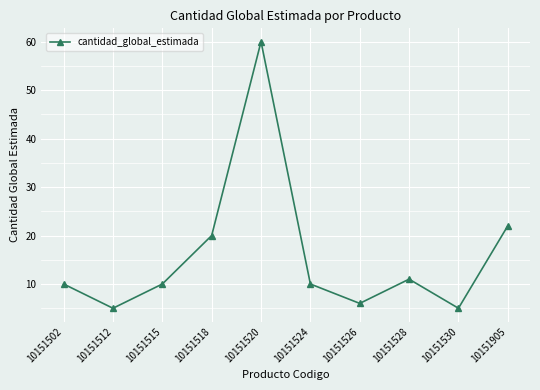

At which category does the data reach its first local valley?

10151512